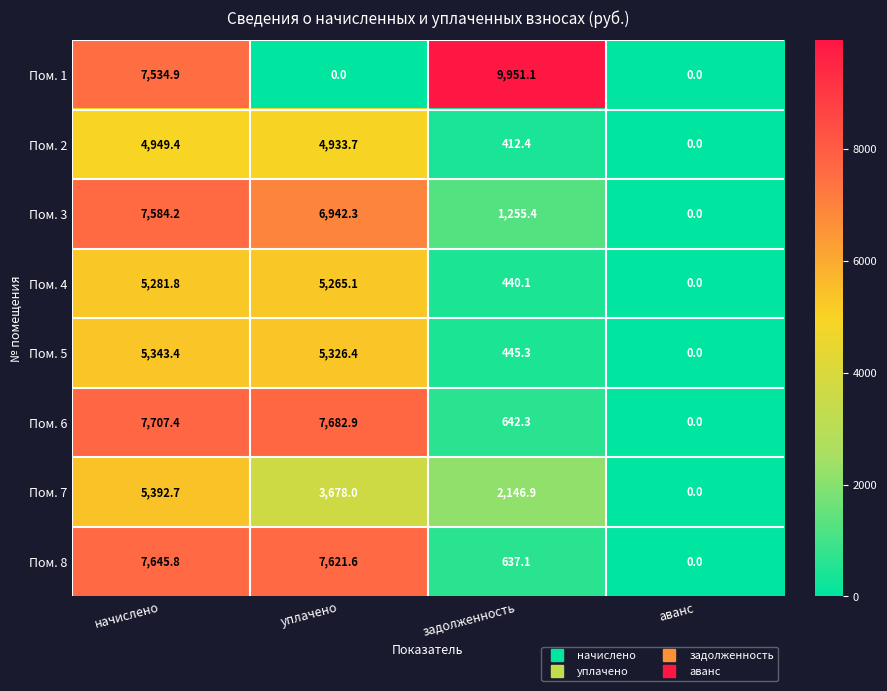

Which series has the largest range (max minus min)?

Пом. 1